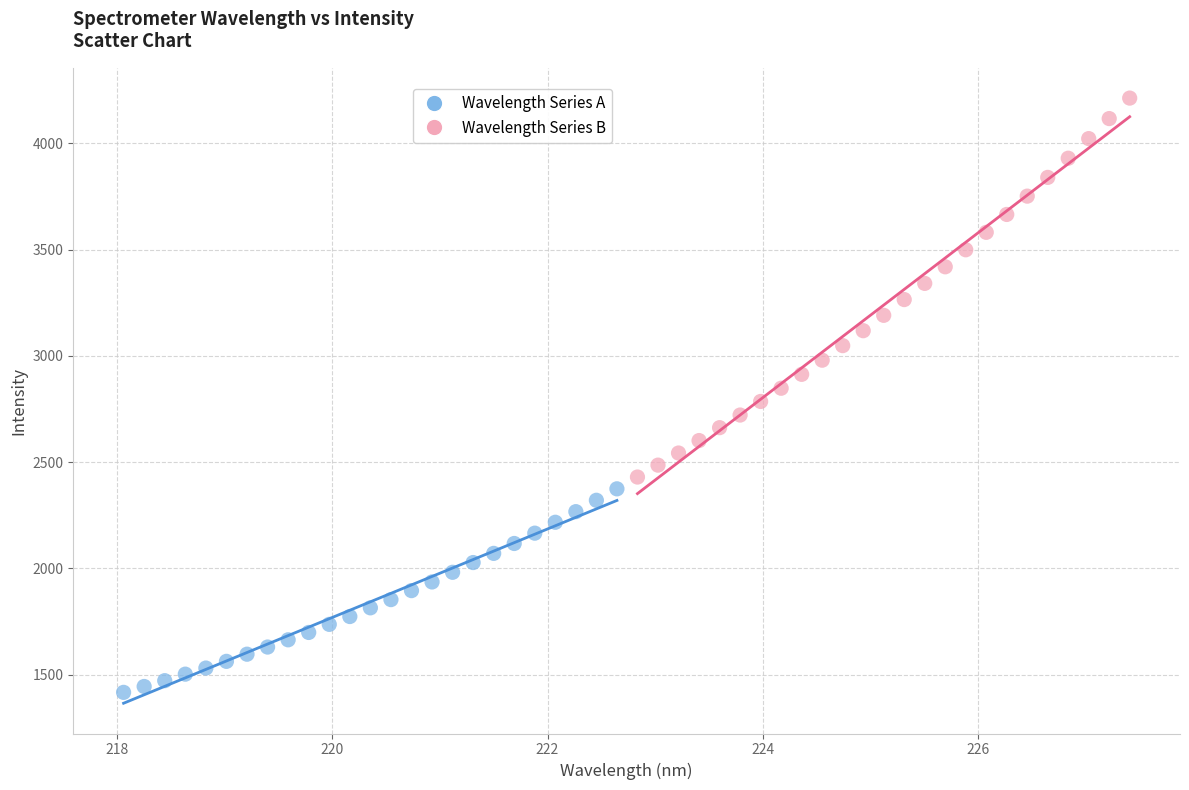

Which series contains the highest Y value?

Wavelength Series B